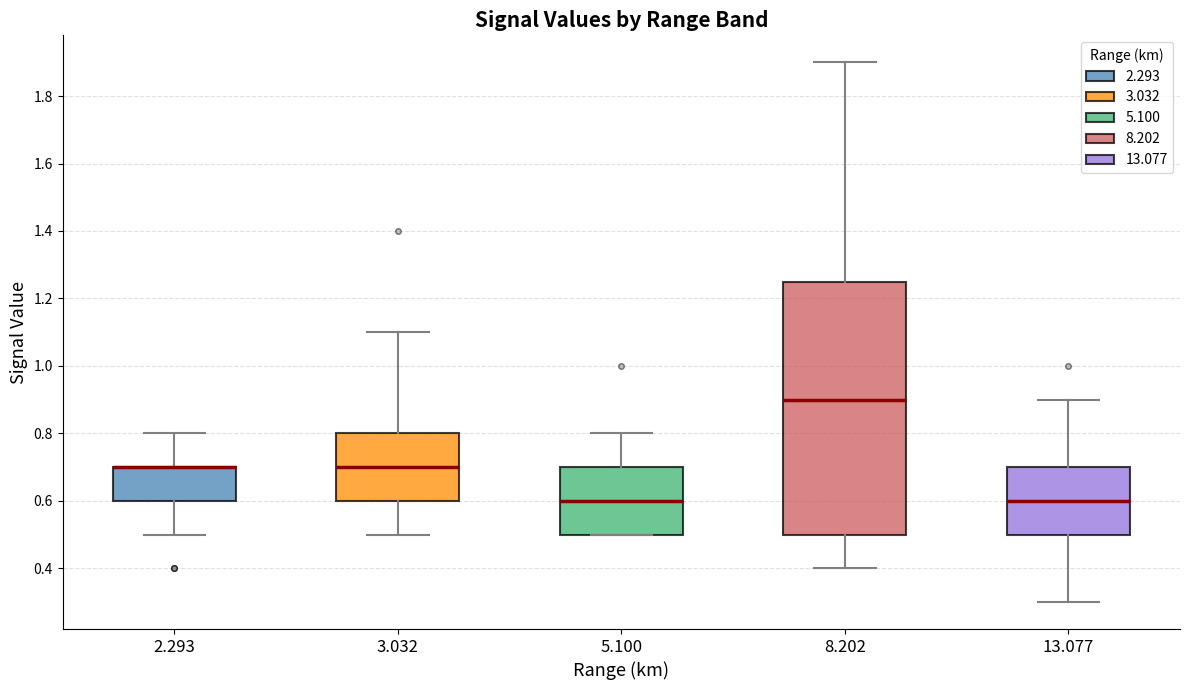

Reading left to right, read every box against the y-axis: the position of its median line, the range the box covers, and the ends of its whiskers. The values are not printed on the chart, so give them approximately, as read against the axis.

2.293: median 0.70 (drawn on the box's upper edge), box 0.60 to 0.70, whiskers 0.50 to 0.80
3.032: median 0.70, box 0.60 to 0.80, whiskers 0.50 to 1.10
5.100: median 0.60, box 0.50 to 0.70, whiskers 0.50 to 0.80
8.202: median 0.90, box 0.50 to 1.26, whiskers 0.40 to 1.90
13.077: median 0.60, box 0.50 to 0.70, whiskers 0.30 to 0.90